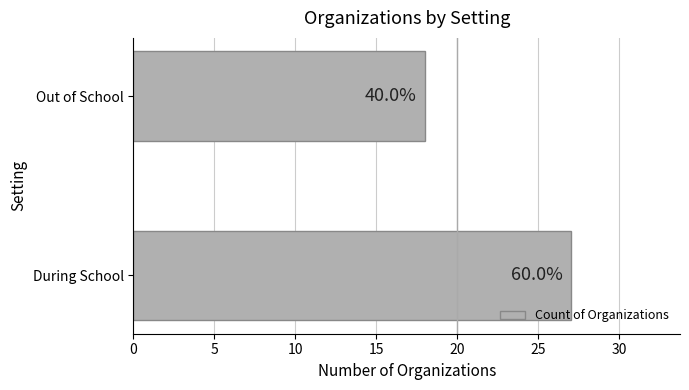

Does the chart contain any negative values?

No